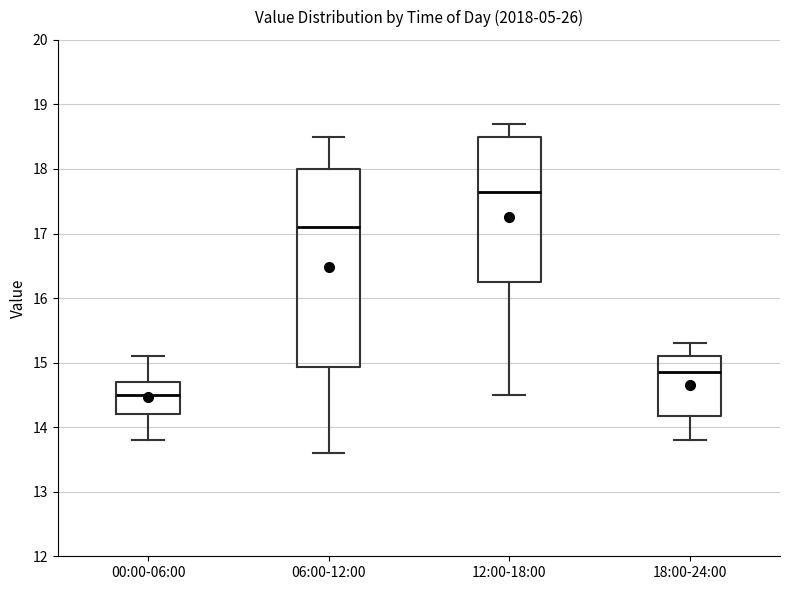

Reading left to right, read every box against the y-axis: the position of its median line, the range the box covers, and the ends of its whiskers. The values are not printed on the chart, so give them approximately, as read against the axis.

00:00-06:00: median 14.5, box 14.2 to 14.7, whiskers 13.8 to 15.1
06:00-12:00: median 17.1, box 14.9 to 18.0, whiskers 13.6 to 18.5
12:00-18:00: median 17.7, box 16.3 to 18.5, whiskers 14.5 to 18.7
18:00-24:00: median 14.9, box 14.2 to 15.1, whiskers 13.8 to 15.3